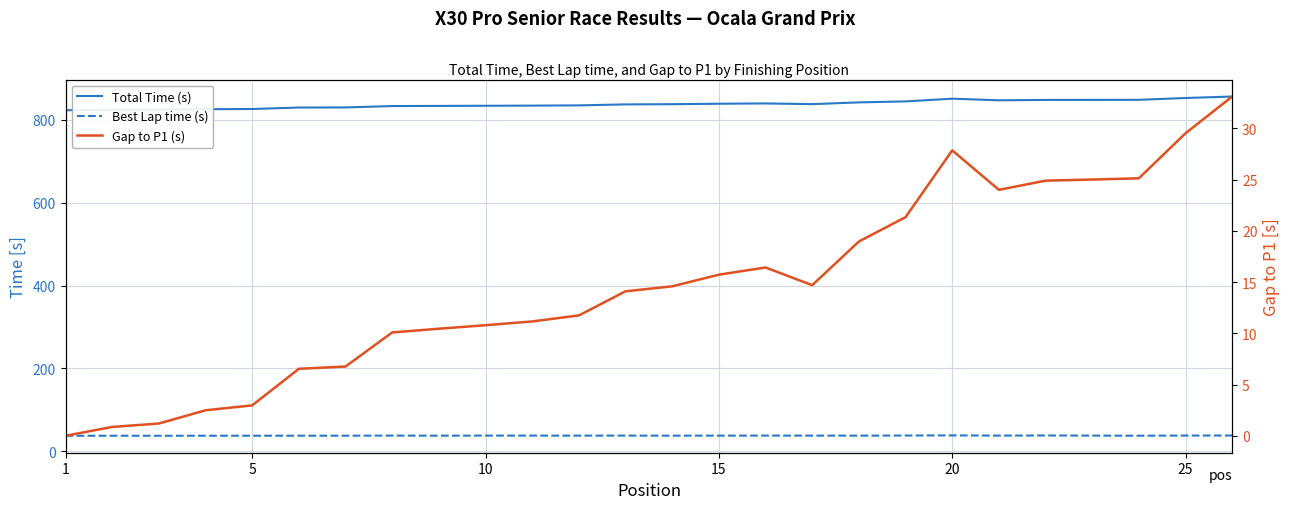

Read the Best Lap time (s) value at 25.

37.9